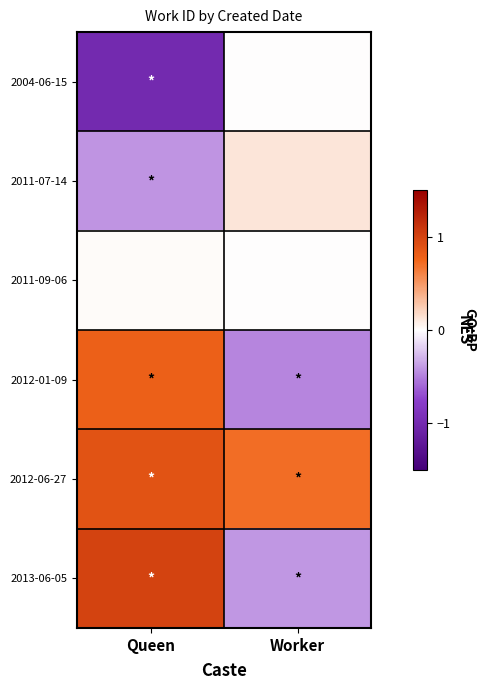

Between Queen and Worker, which is larger?

Worker